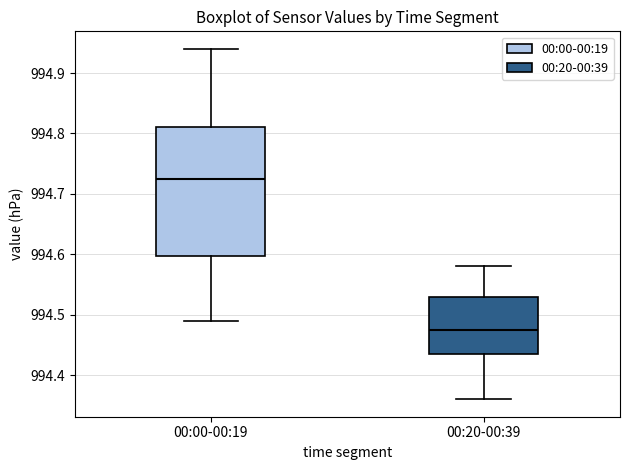

Reading left to right, transcribe this box plot: for each box, give where its median line is, the range the box spans, and where its two whiskers end, as read against the y-axis. The values are not printed on the chart, so give them approximately, as read against the axis.

00:00-00:19: median 994.73, box 994.60 to 994.81, whiskers 994.49 to 994.94
00:20-00:39: median 994.48, box 994.44 to 994.53, whiskers 994.36 to 994.58